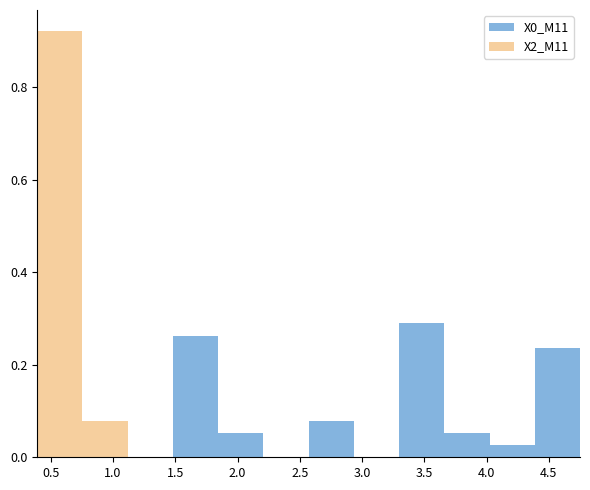

The value of X2_M11 at 2.5 is 0.4. True or false?

False